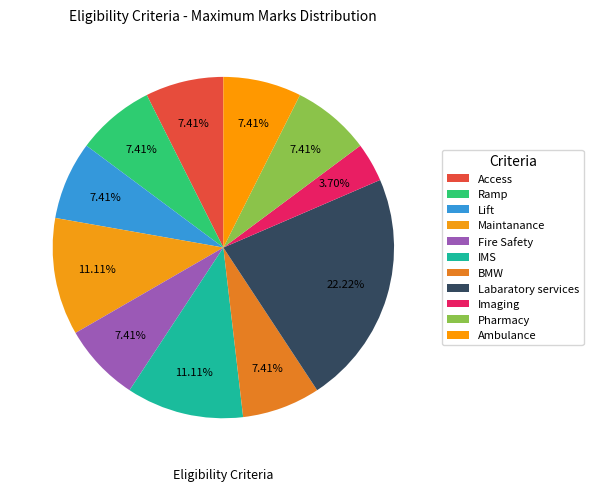

How many slices are in this pie chart?

11